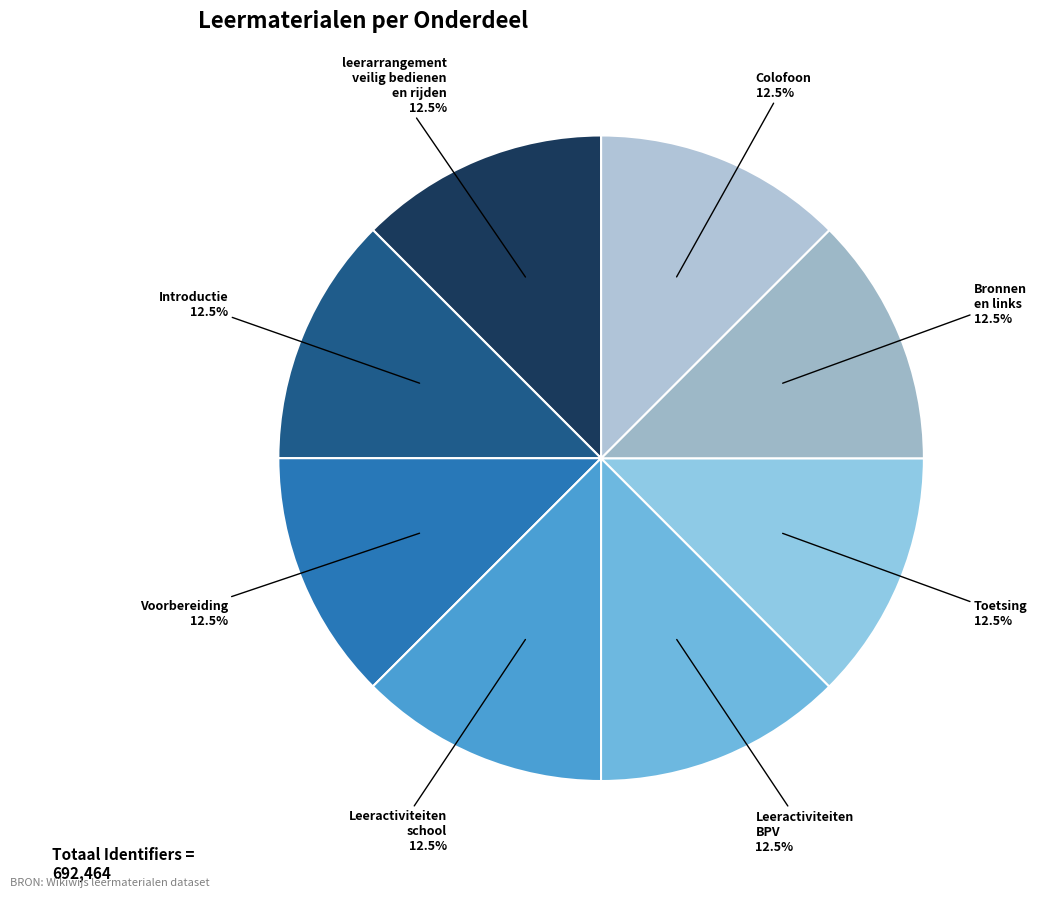

What is the ratio of the value at Toetsing to the value at Bronnen en links?

1.0